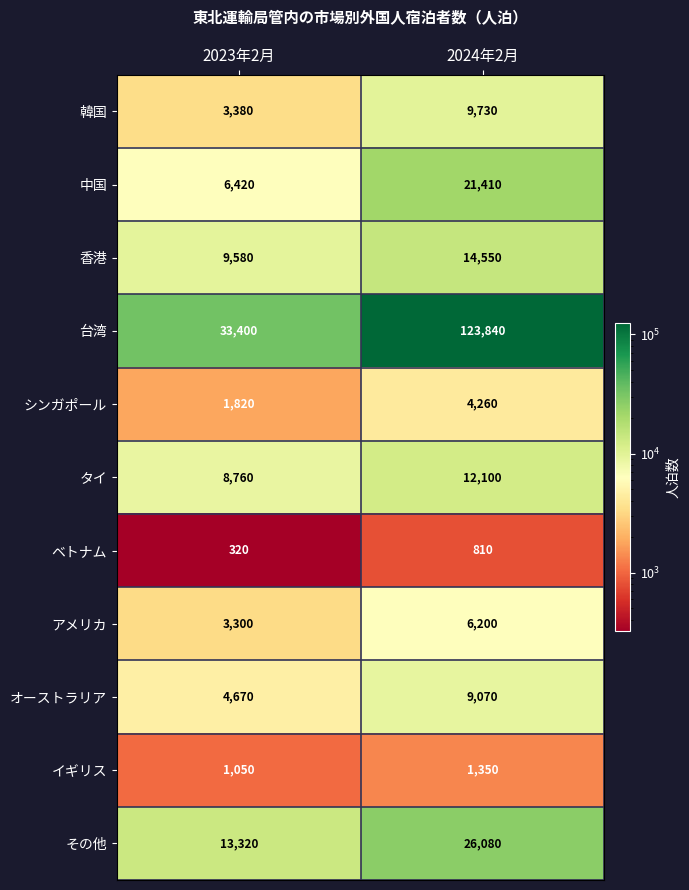

Is it true that 香港 equals 9580 at 2023年2月?

True